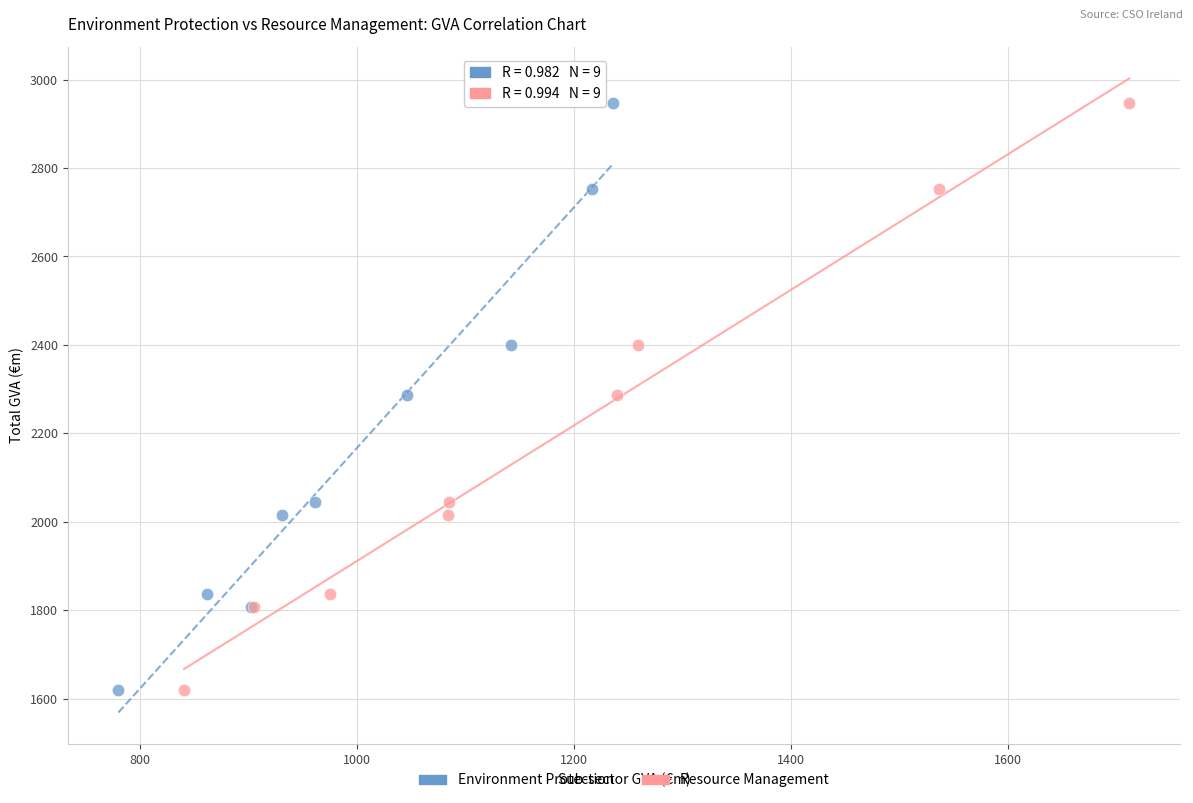

What are all the series names shown in the legend?

Environment Protection, Resource Management